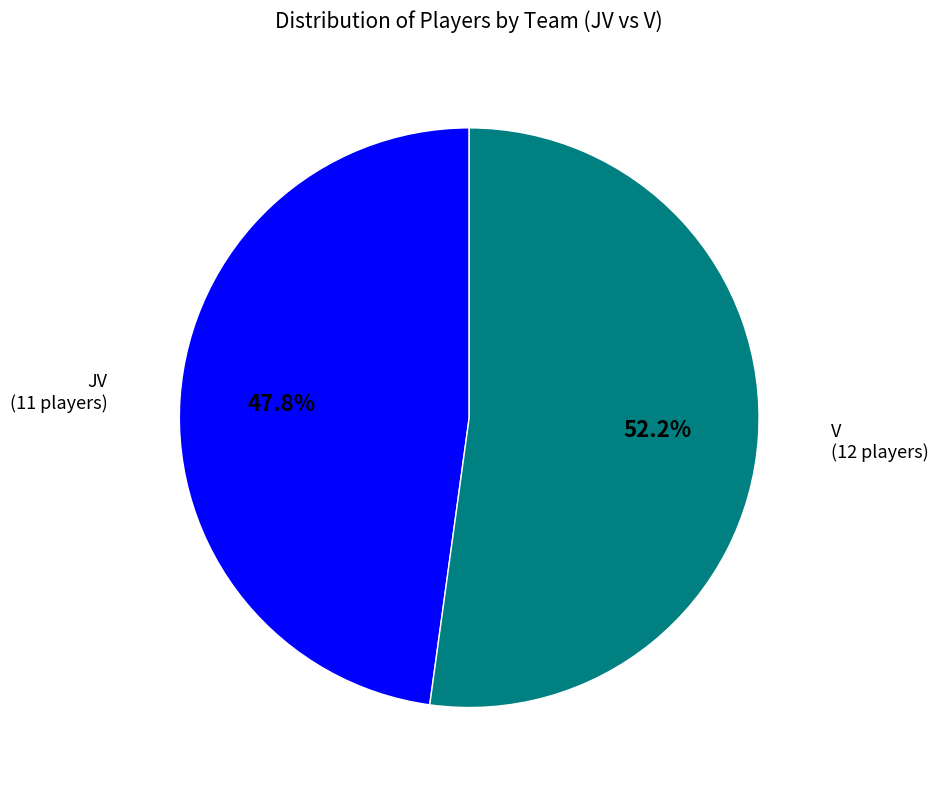

Is there any slice that represents more than half of the pie?

Yes